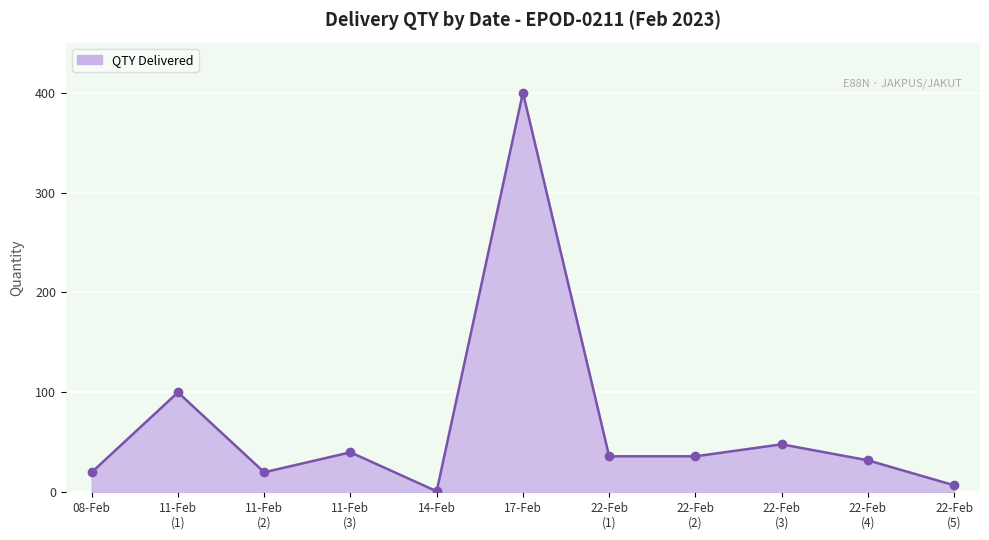

How many interior local peaks (higher than both neighbors) does the data have?

4